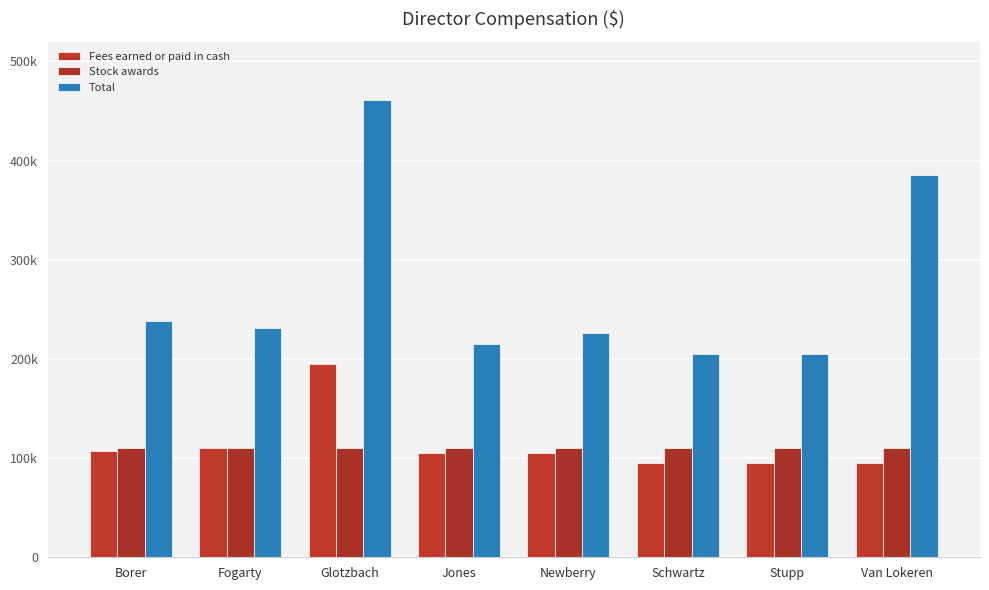

Does the chart contain stacked bars?

No